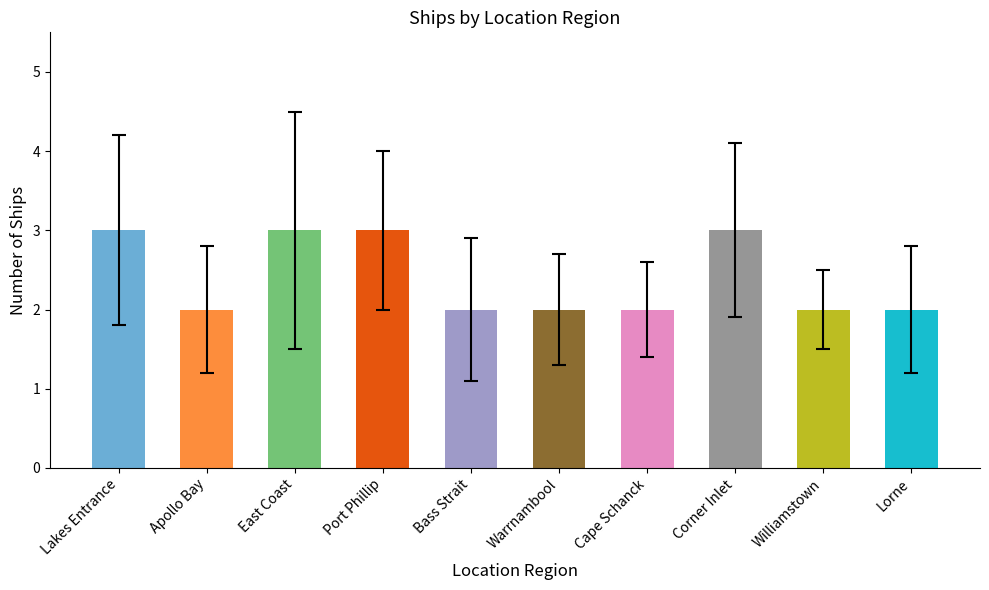

Reading left to right, list all the values displayed in this chart.

3	2	3	3	2	2	2	3	2	2